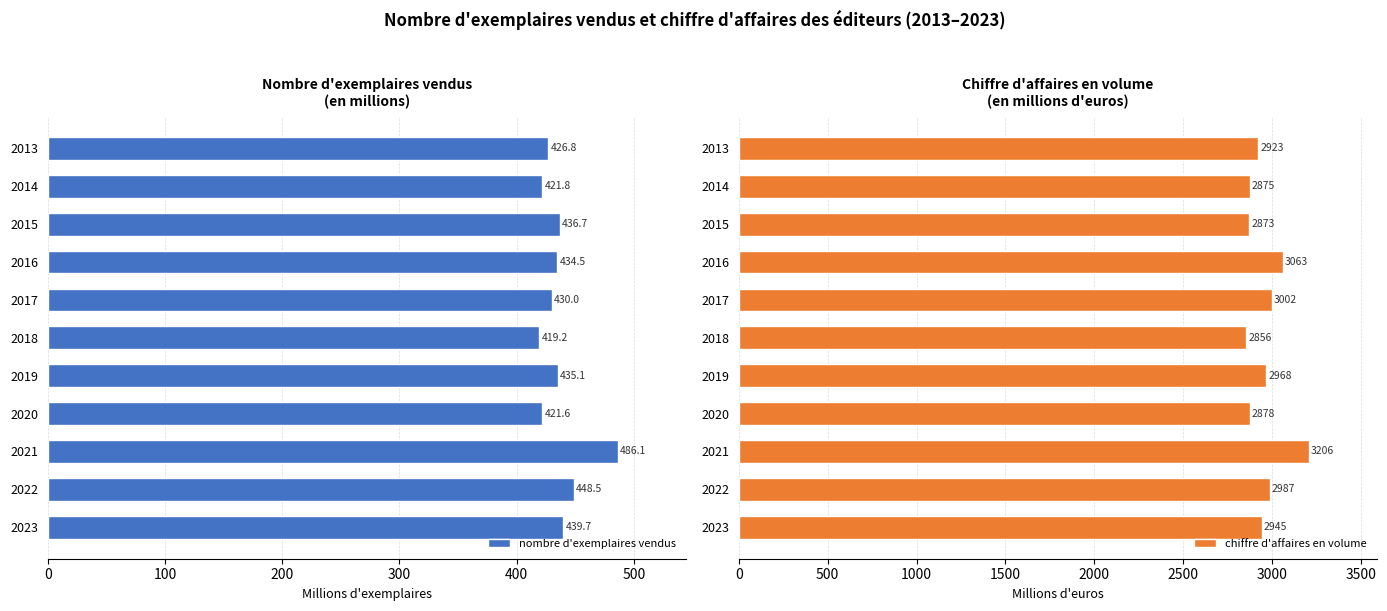

At which category is the sum across all series the highest?

8